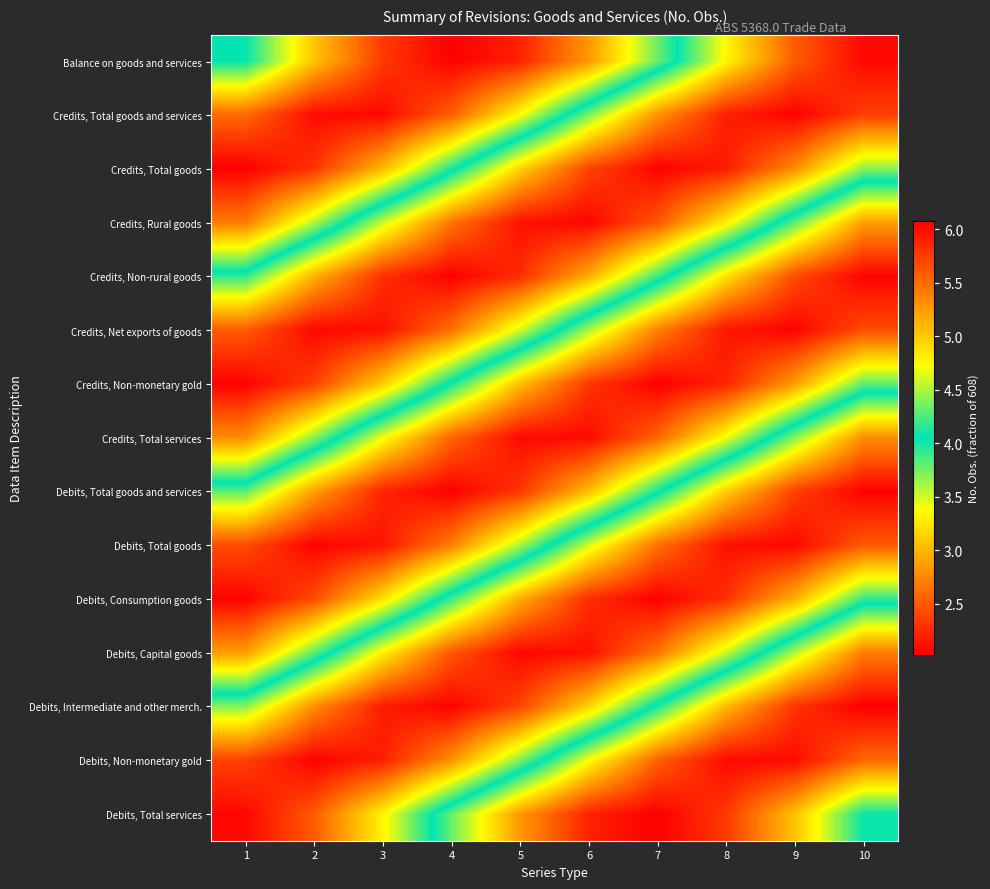

At which category is the sum across all series the highest?

1